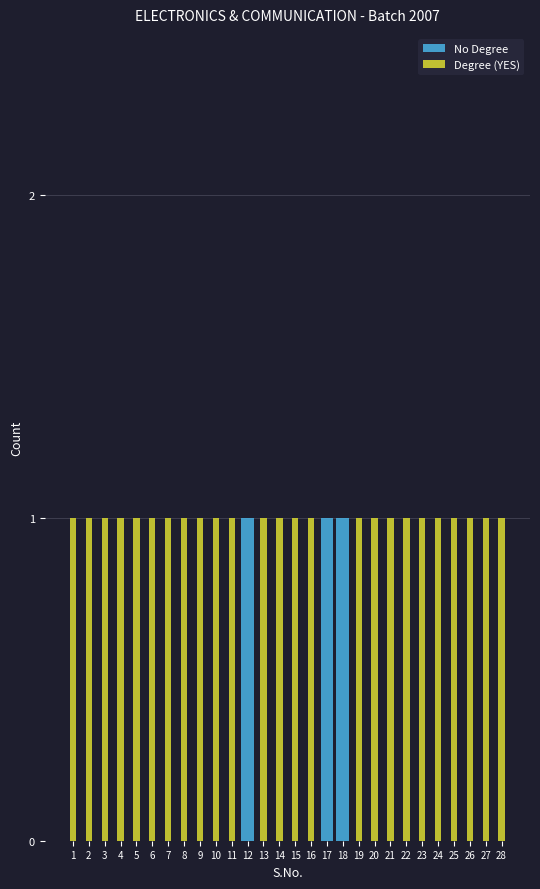

What is the value of the Degree (YES) bar at the 9th from the left?

1